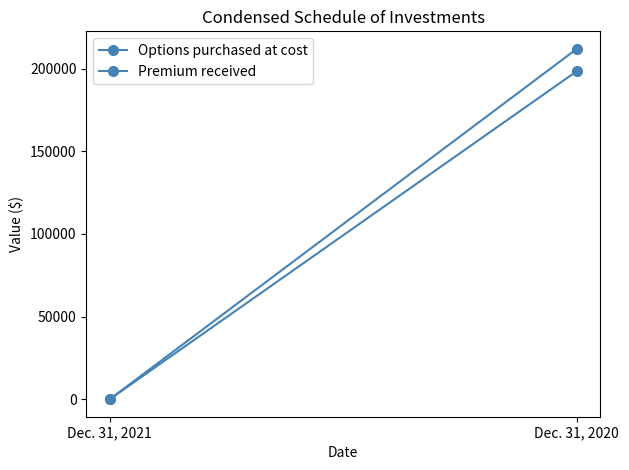

True or false: Premium received has a value of -72932 at Dec. 31, 2021.

False